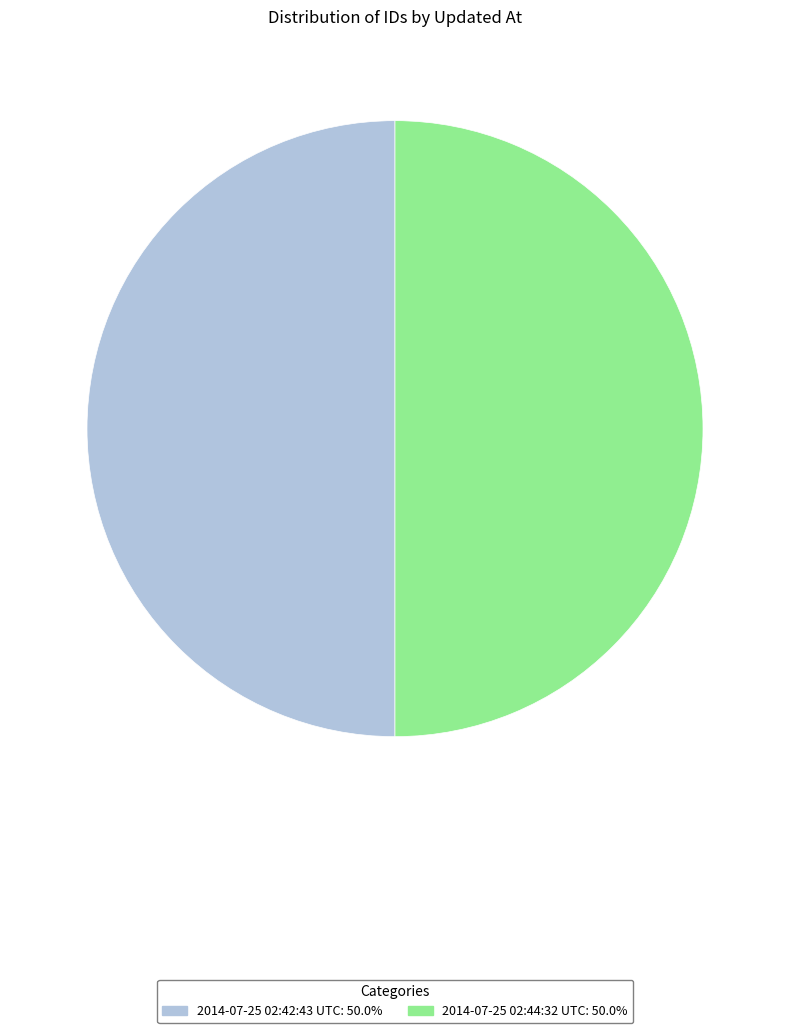

How many segments does this pie chart have?

2